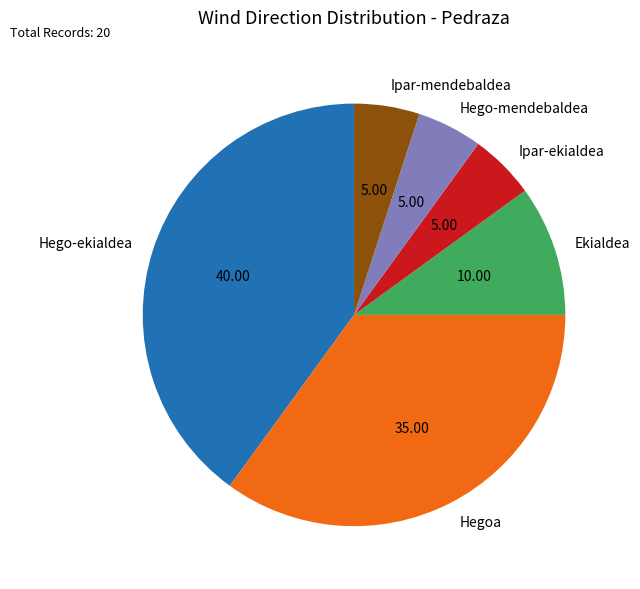

What is the largest slice in the pie chart?

Hego-ekialdea